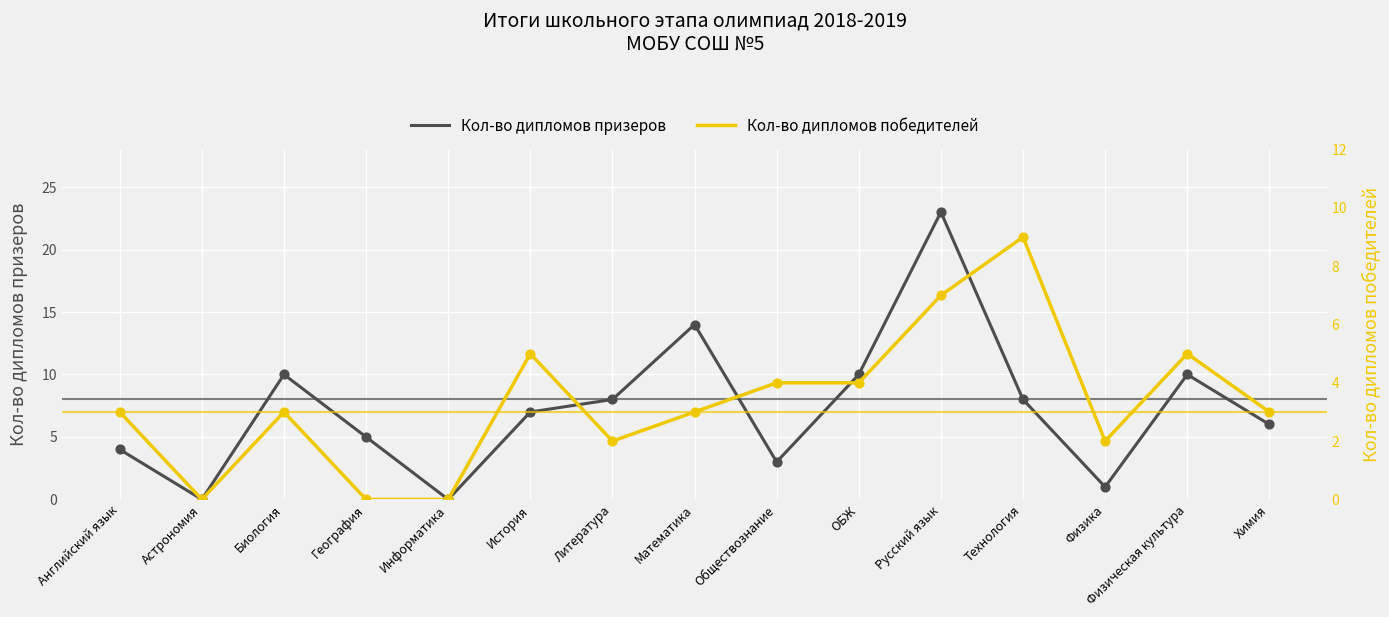

Is the value of Кол-во дипломов призеров at Астрономия greater than the value of Кол-во дипломов победителей at Физическая культура?

No